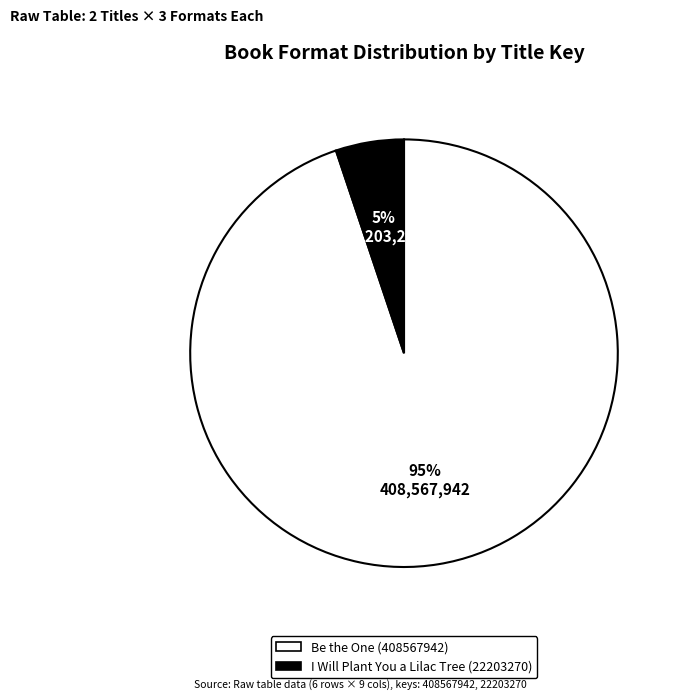

Is it true that I Will Plant You a Lilac Tree (22203270) is 5% of the pie?

True